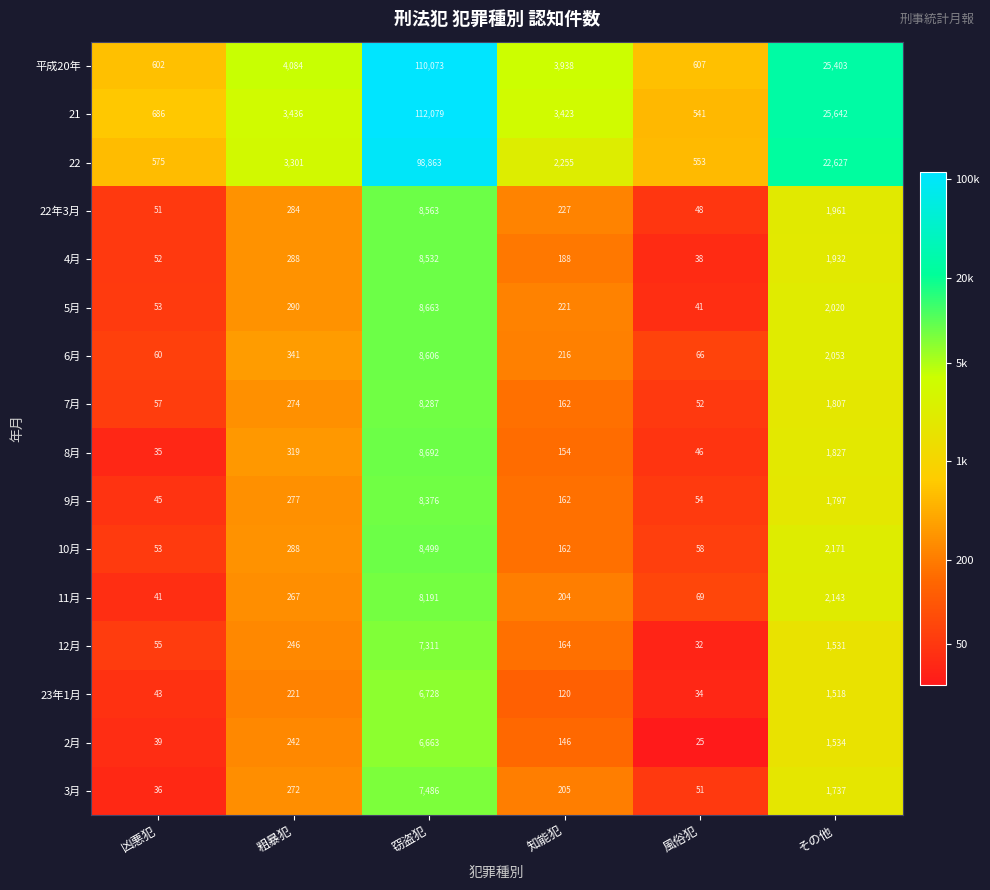

The value of 3月 at 風俗犯 is 51. True or false?

True